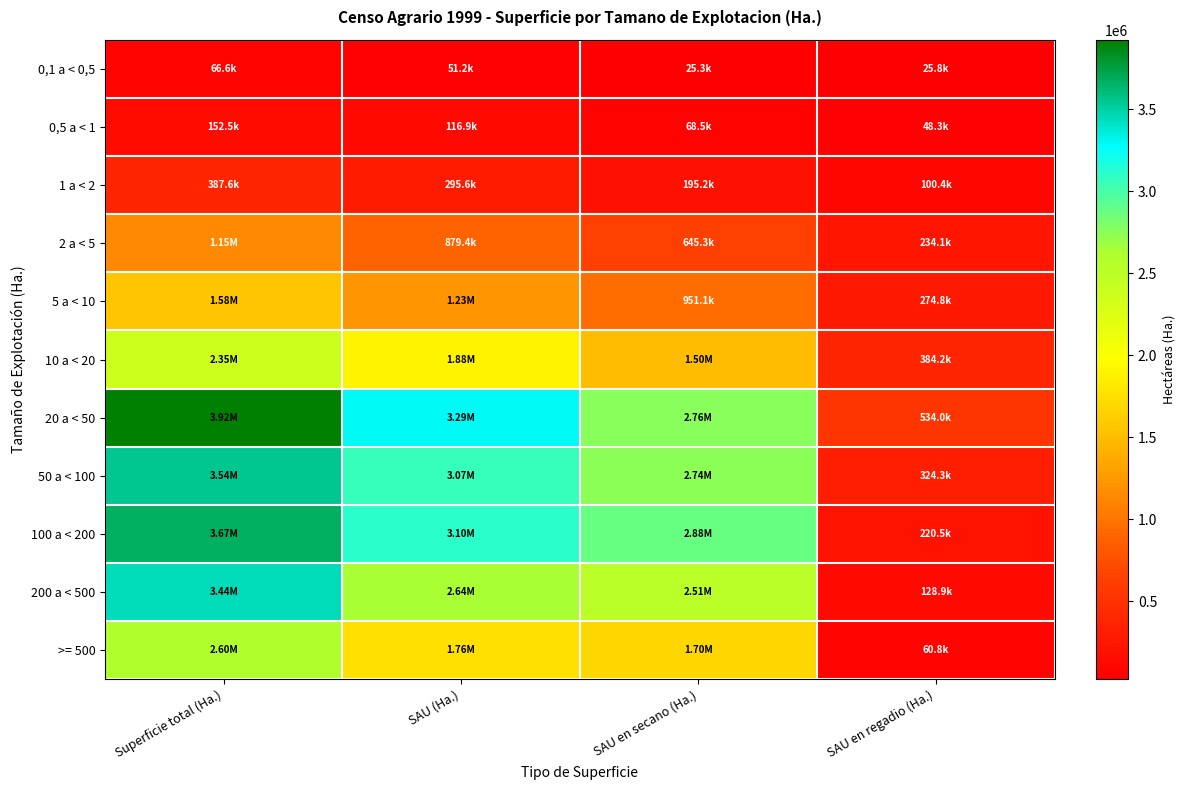

At how many categories does at least one series exceed 681492?

3